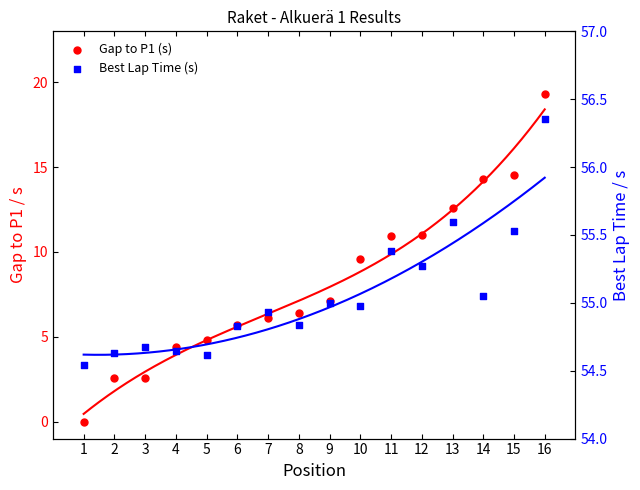

Which series has the largest Y range (max minus min)?

Gap to P1 (s)